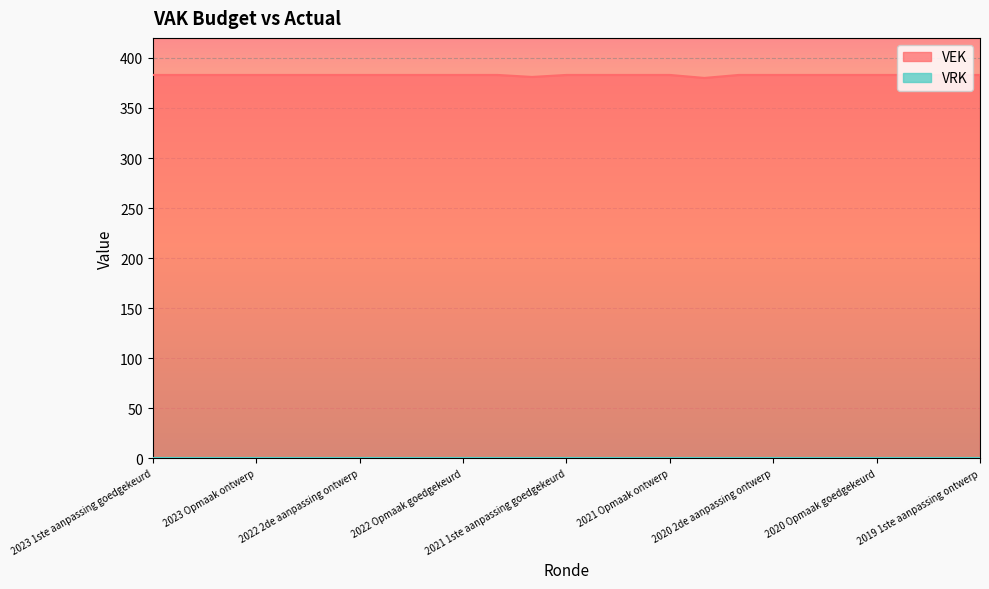

What is the greatest value displayed?

383